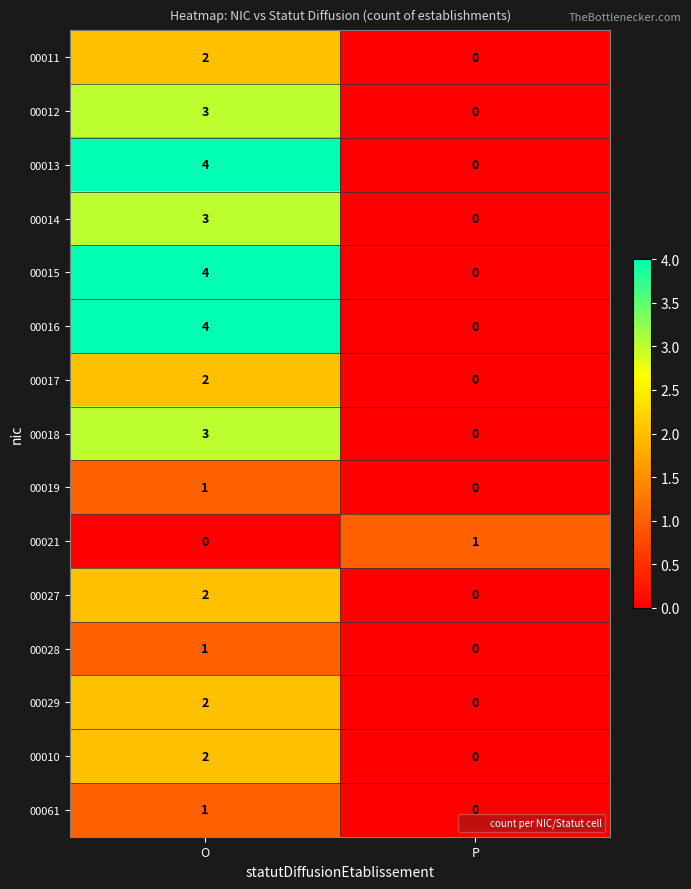

What is the difference between the highest and lowest values at O?

4